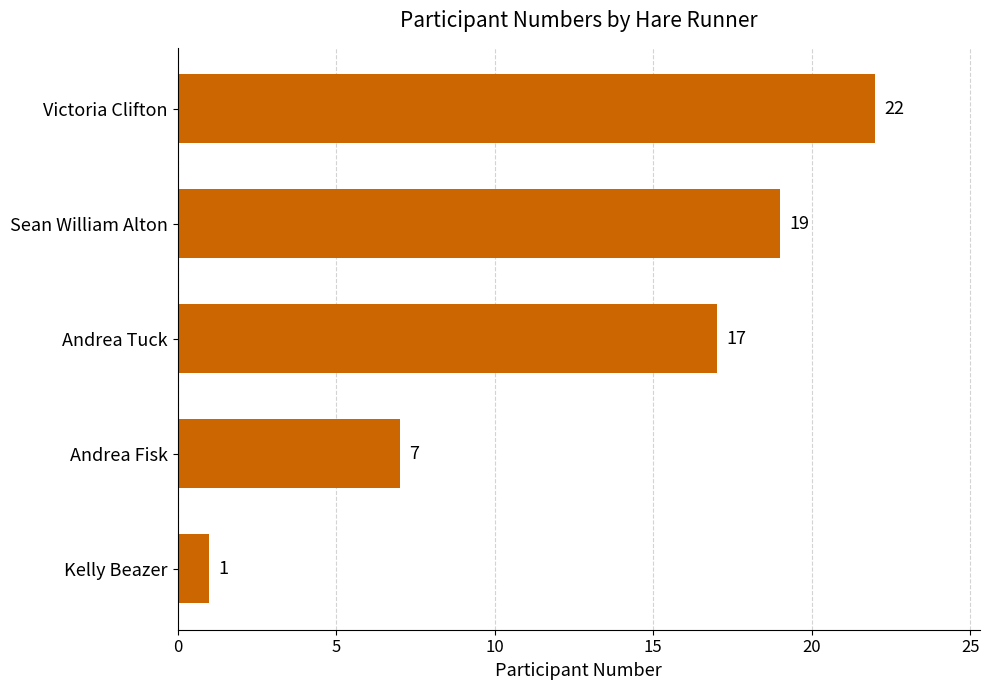

What is the difference between the maximum and minimum values?

21